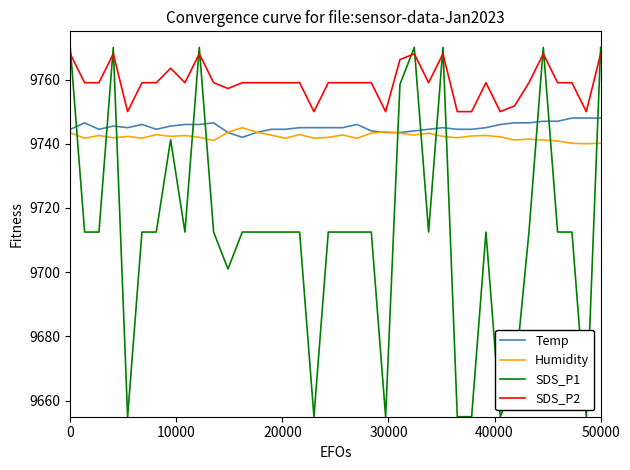

What are all the series names shown in the legend?

Temp, Humidity, SDS_P1, SDS_P2